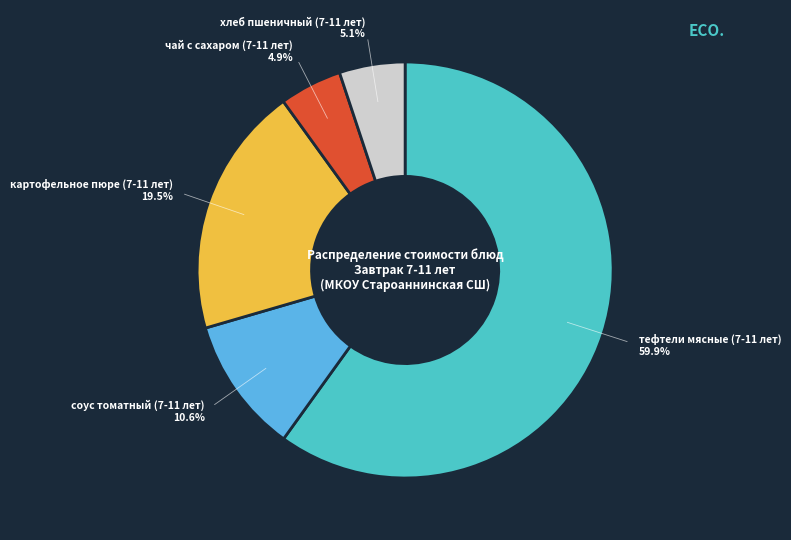

Is there any slice that represents more than half of the pie?

Yes